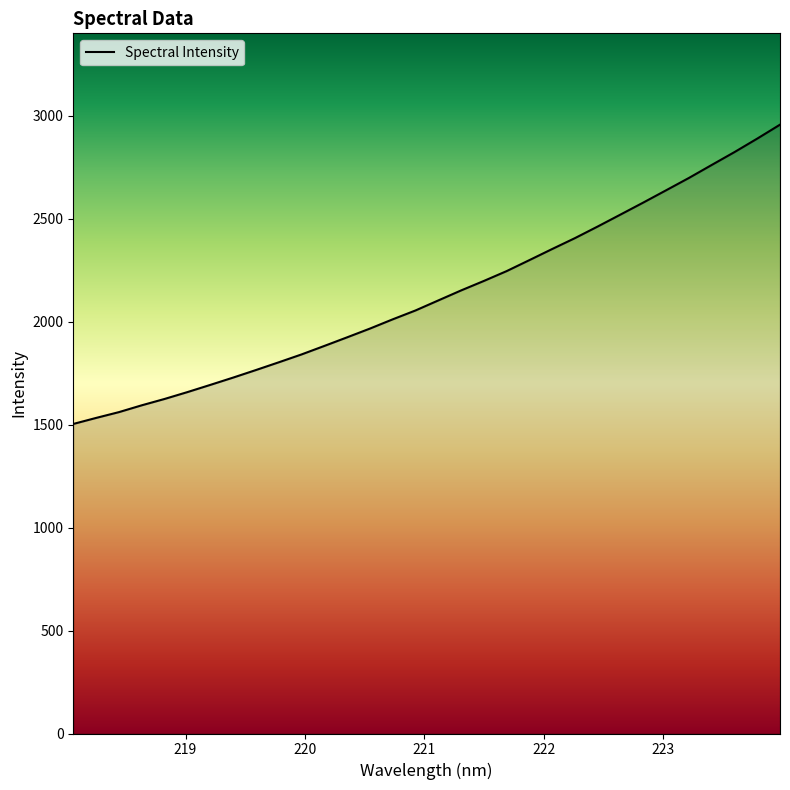

What is the sum of all values?

68240.3